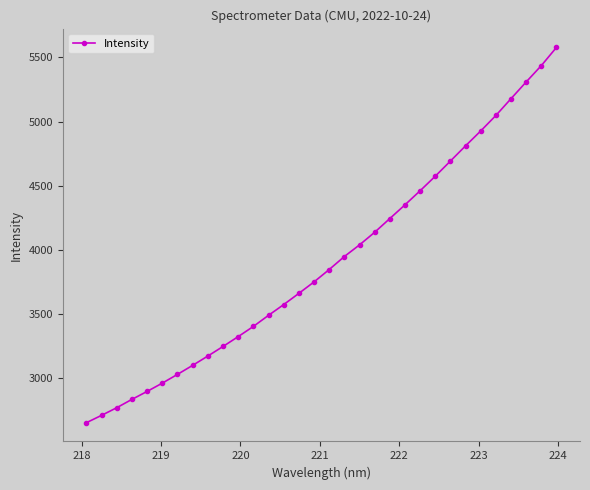

What is the minimum value shown in the chart?

2652.3